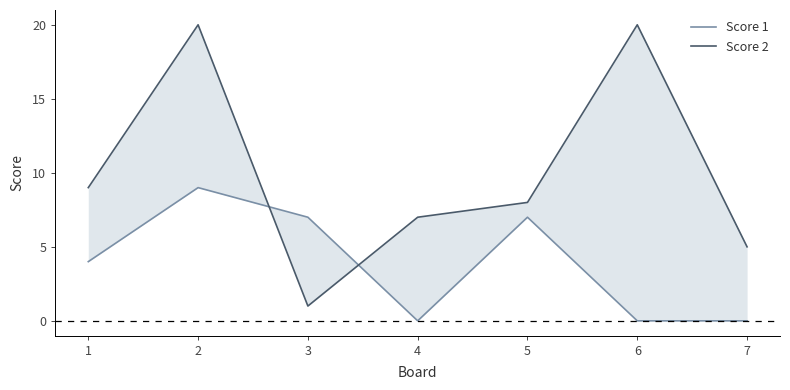

Between 3 and 2, which is larger?

2